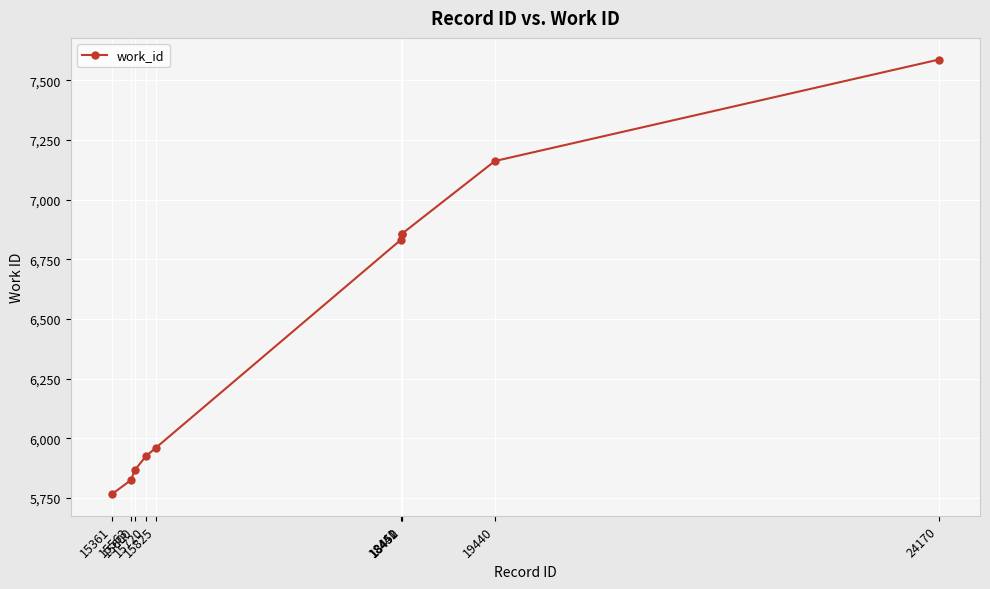

Which category has the highest value across all series?

24170